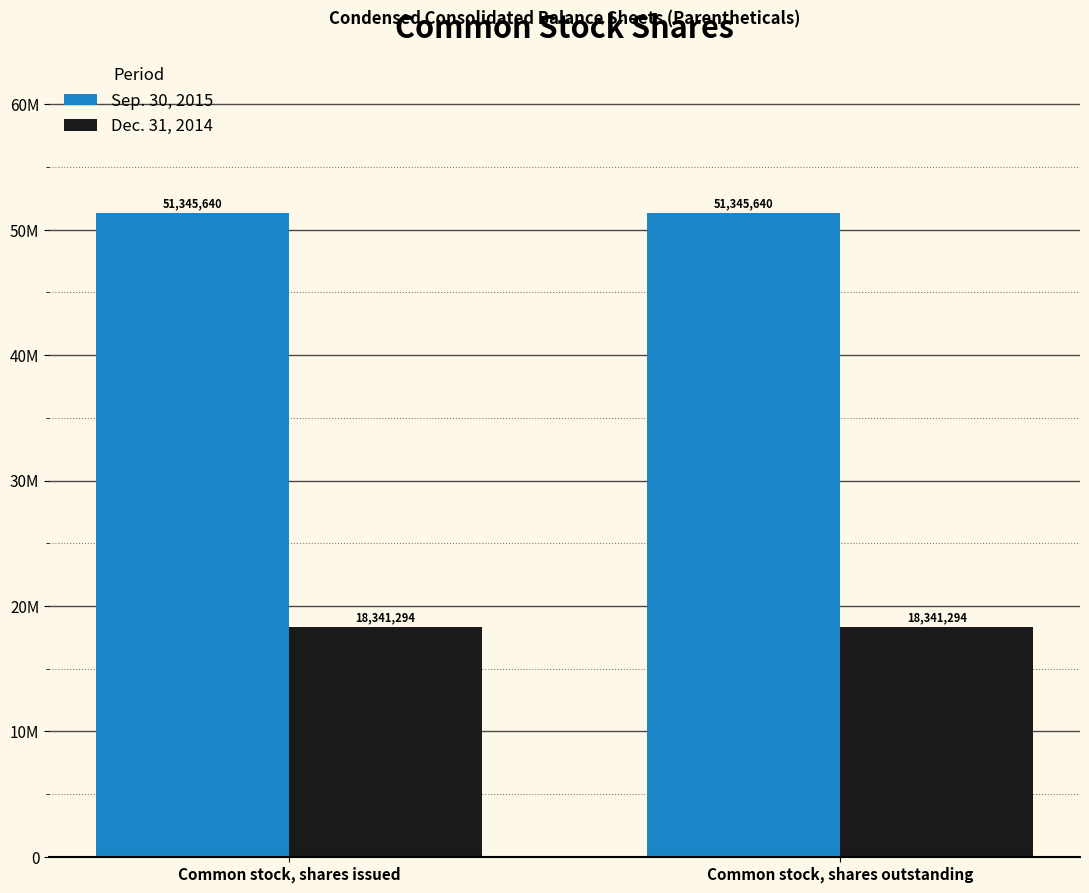

Rank the series at Common stock, shares issued from lowest to highest value.

Dec. 31, 2014, Sep. 30, 2015